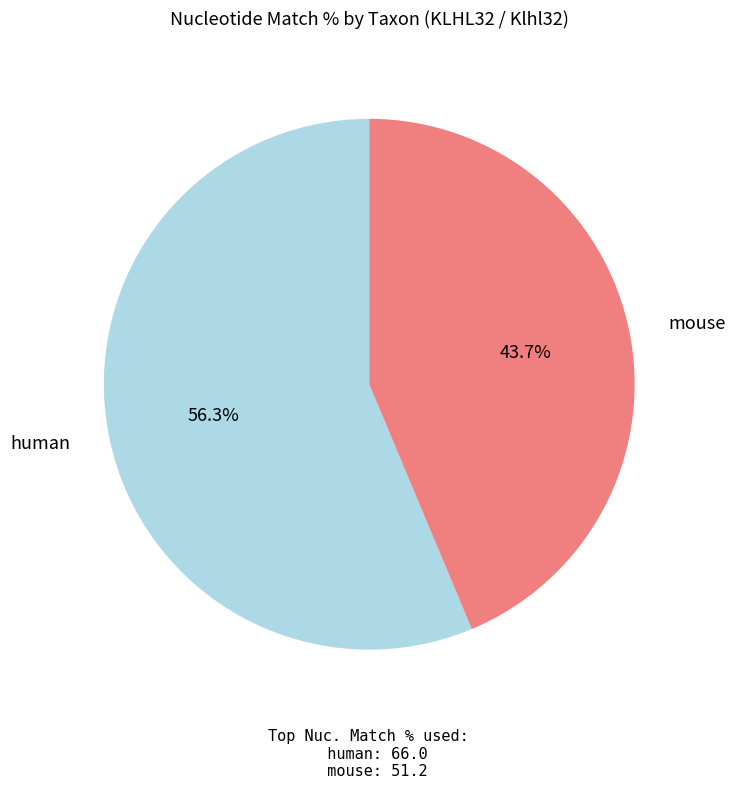

Is there any slice that represents more than half of the pie?

Yes